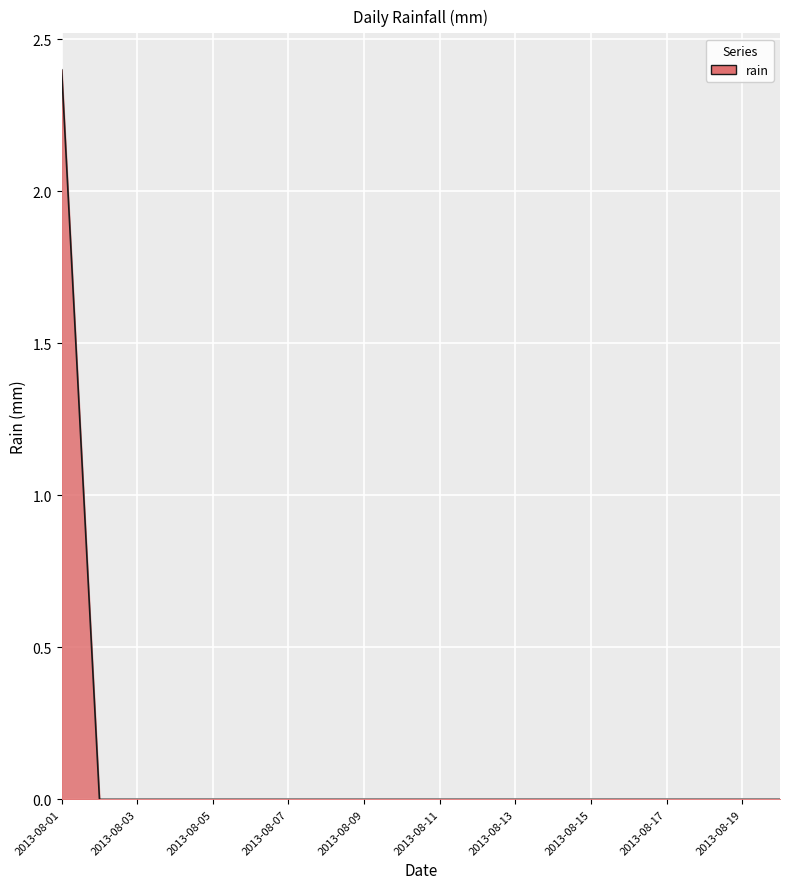

What is the maximum value shown in the chart?

2.4